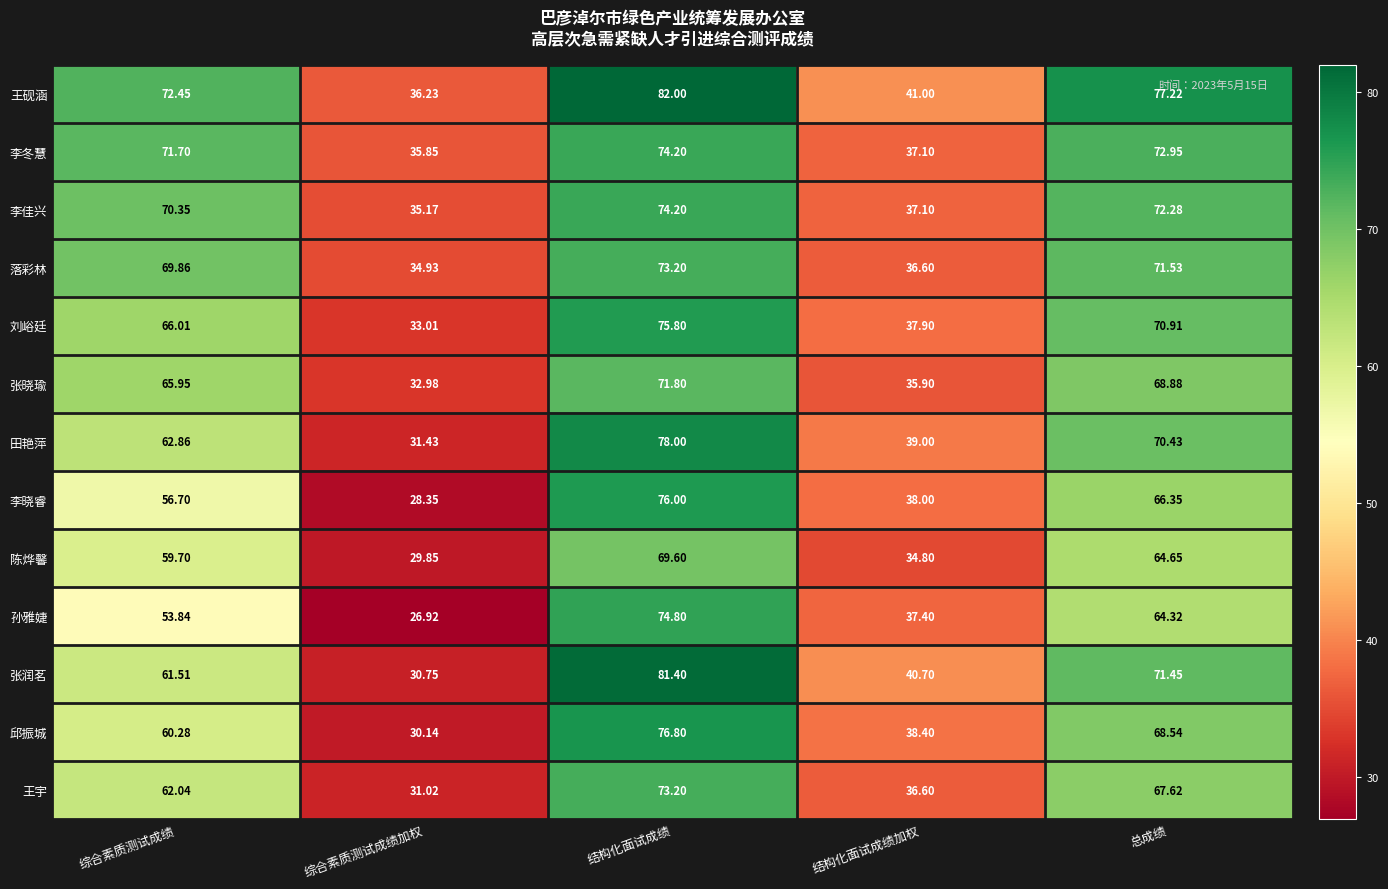

At 综合素质测试成绩加权, list the series in order from smallest to largest.

孙雅婕, 李晓睿, 陈烨馨, 邱振城, 张润茗, 王宇, 田艳萍, 张晓瑜, 刘峪廷, 落彩林, 李佳兴, 李冬慧, 王砚涵